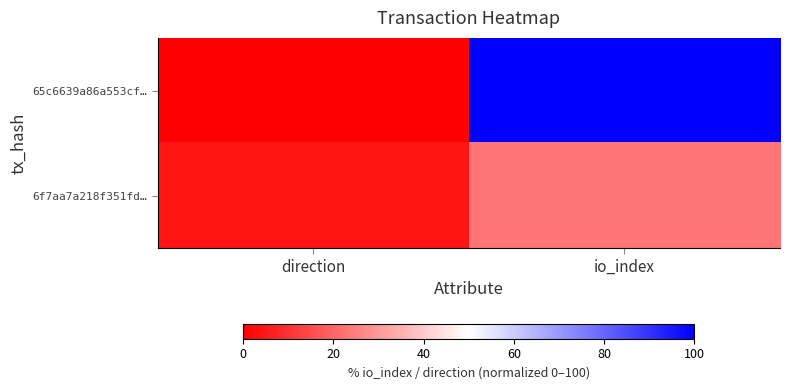

Reading left to right, transcribe all the data shown in this chart.

65c6639a86a553cf…: direction=0.0	io_index=100.0
6f7aa7a218f351fd…: direction=4.2	io_index=22.9